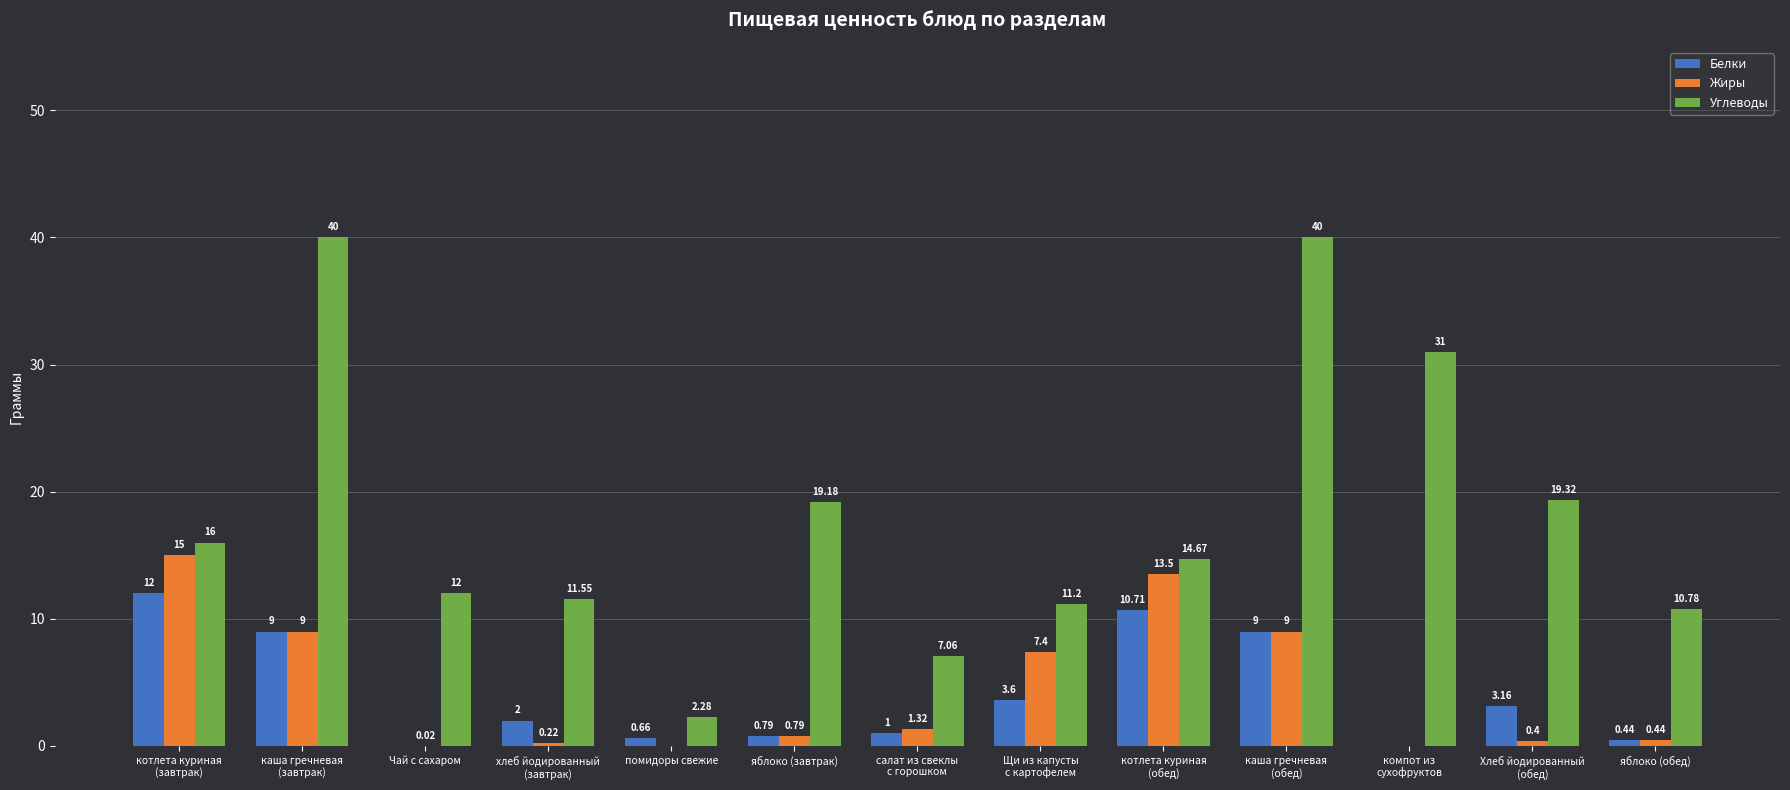

Which series has the largest total across all categories?

Углеводы